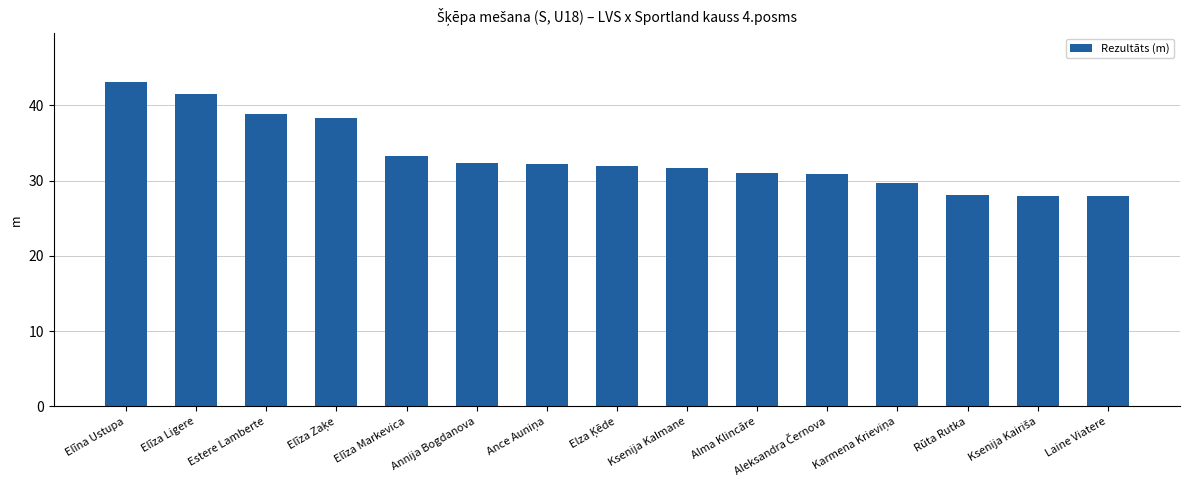

Is it true that the value at Ksenija Kalmane is 31.7?

True